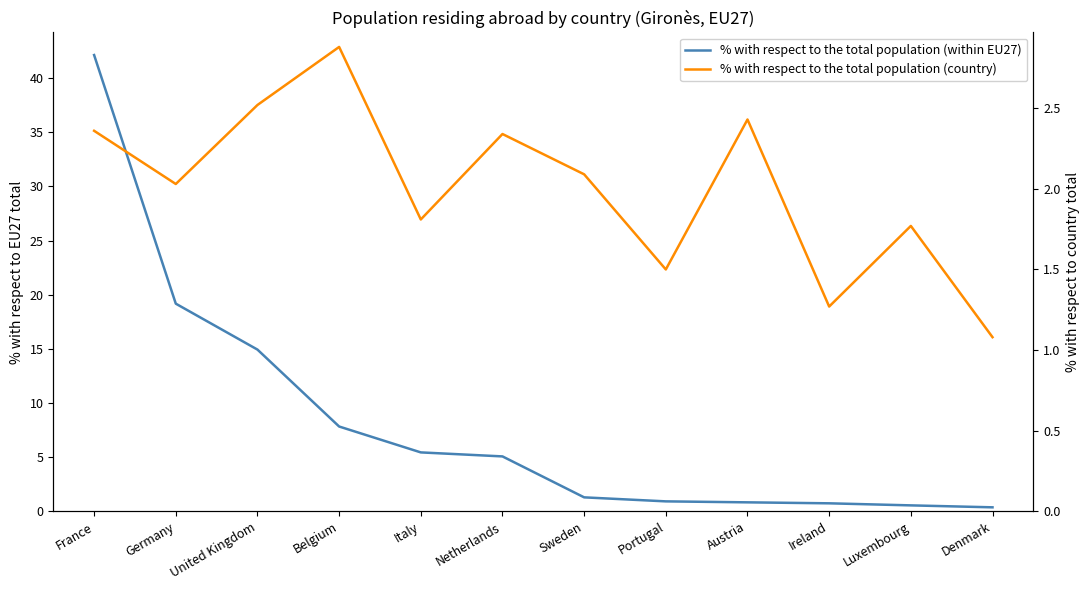

Reading right to left, extract all data points from this chart.

% with respect to the total population (within EU27): Denmark=0.4	Luxembourg=0.6	Ireland=0.7	Austria=0.8	Portugal=0.9	Sweden=1.3	Netherlands=5.1	Italy=5.4	Belgium=7.8	United Kingdom=14.9	Germany=19.2	France=42.1
% with respect to the total population (country): Denmark=1.1	Luxembourg=1.8	Ireland=1.3	Austria=2.4	Portugal=1.5	Sweden=2.1	Netherlands=2.3	Italy=1.8	Belgium=2.9	United Kingdom=2.5	Germany=2.0	France=2.4